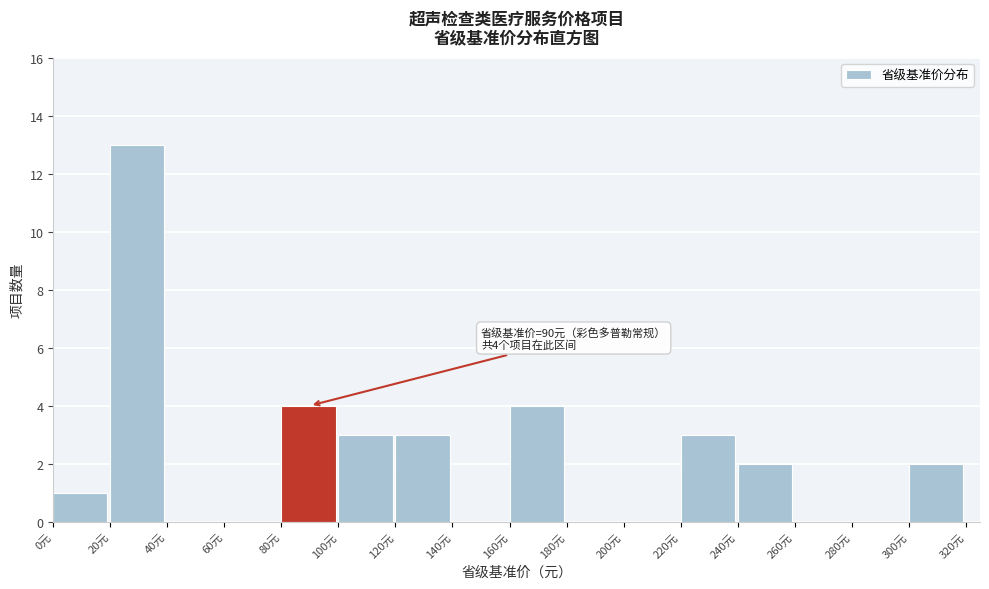

Which range on the x-axis has the tallest bar?

20 to 40